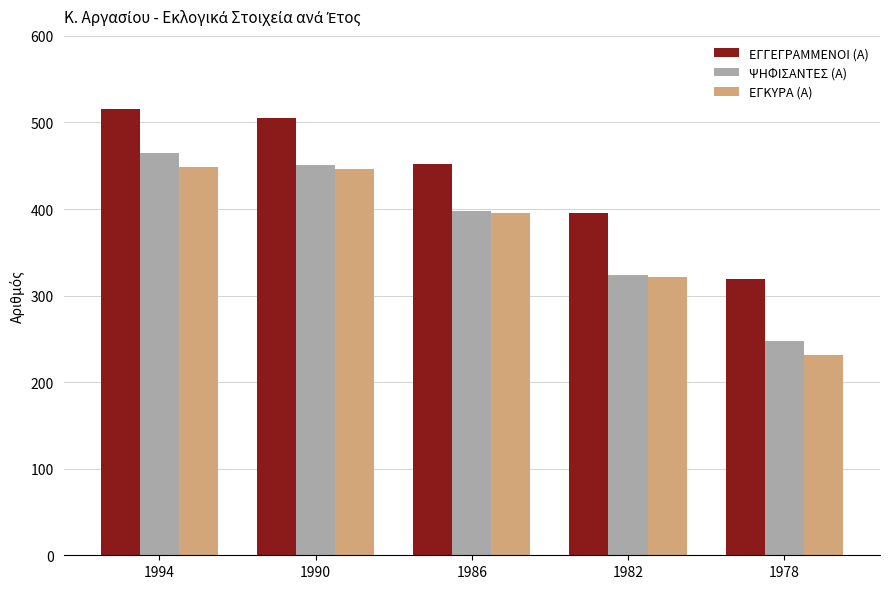

Reading right to left, list all the values displayed in this chart.

ΕΓΓΕΓΡΑΜΜΕΝΟΙ (Α): 1978=319	1982=395	1986=452	1990=505	1994=515
ΨΗΦΙΣΑΝΤΕΣ (Α): 1978=247	1982=324	1986=398	1990=451	1994=465
ΕΓΚΥΡΑ (Α): 1978=231	1982=322	1986=396	1990=446	1994=449